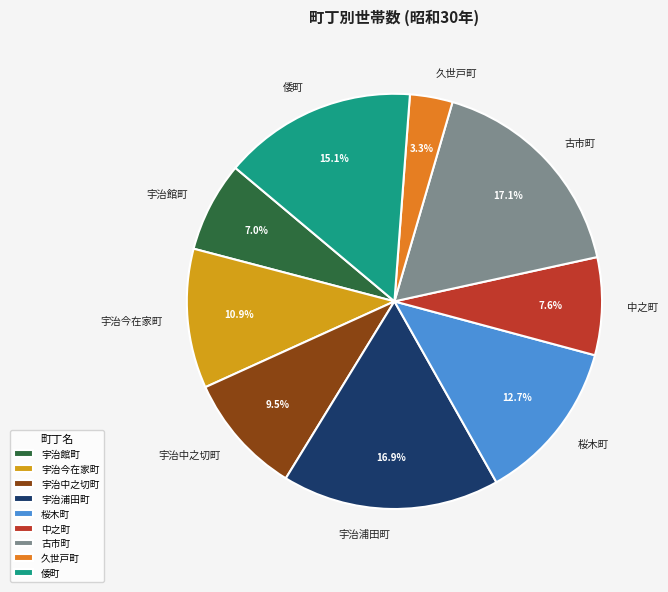

Is there a majority slice in this chart?

No